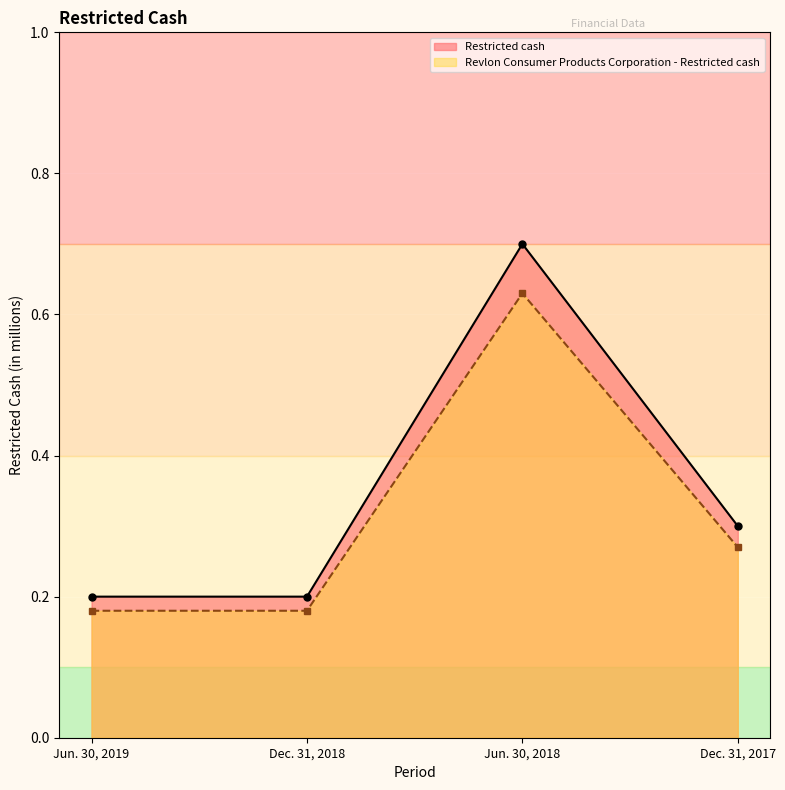

Which label corresponds to the largest value in the chart?

Jun. 30, 2018